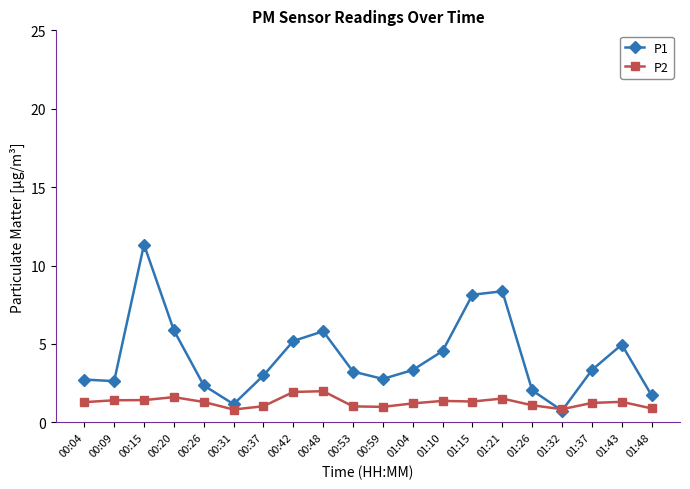

What is the value of the P2 point at the 11th from the left?

1.0